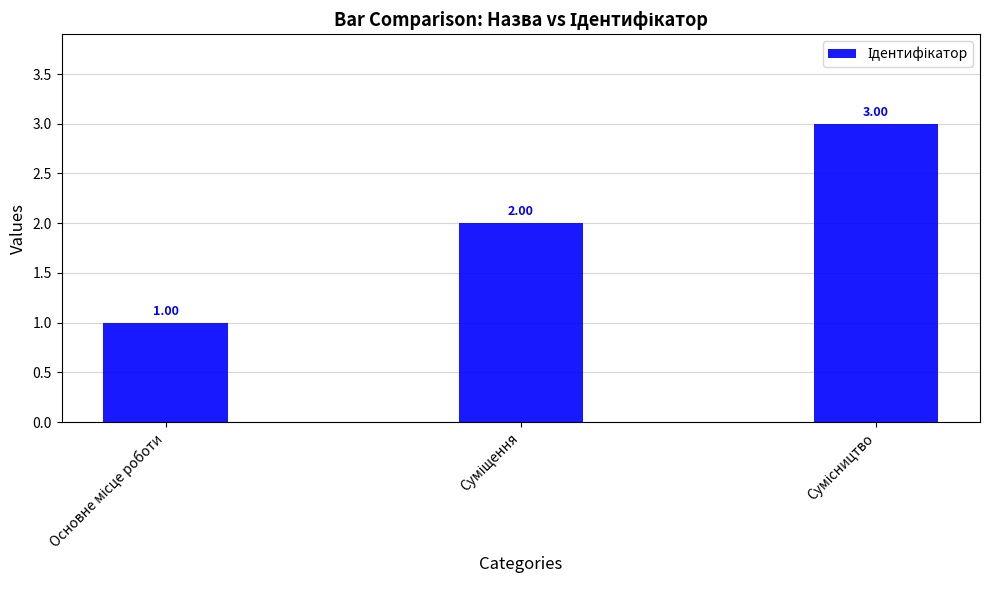

Between Суміщення and Сумісництво, which is larger?

Сумісництво